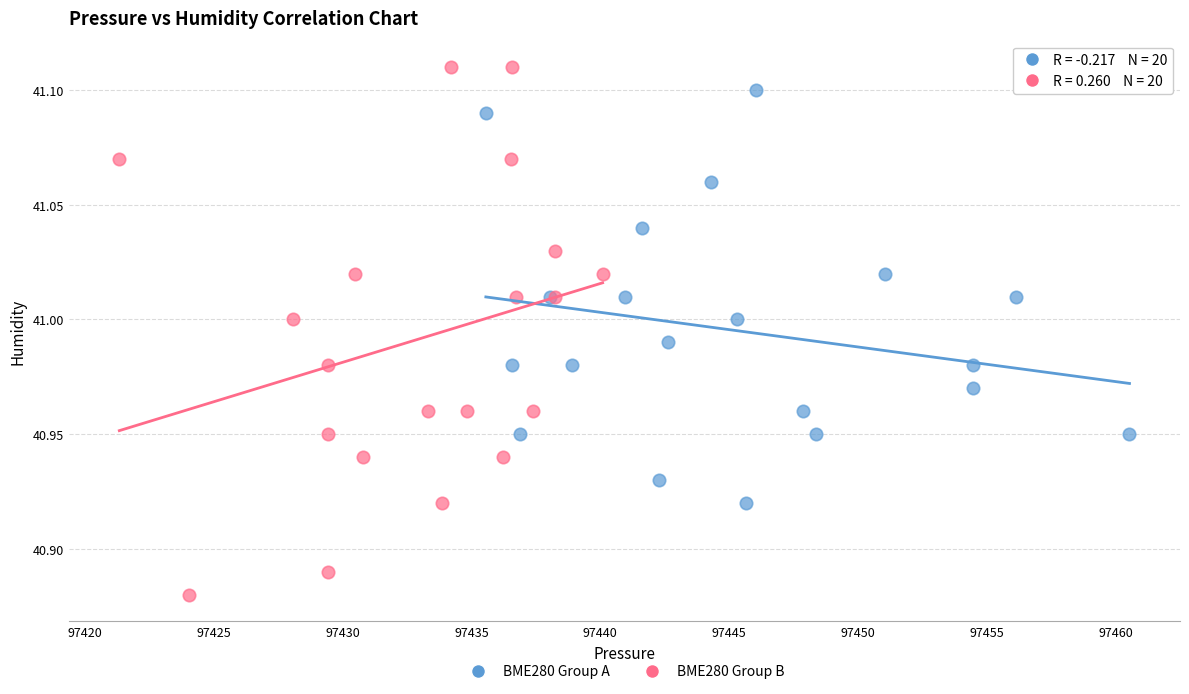

Which series has the largest Y range (max minus min)?

BME280 Group B